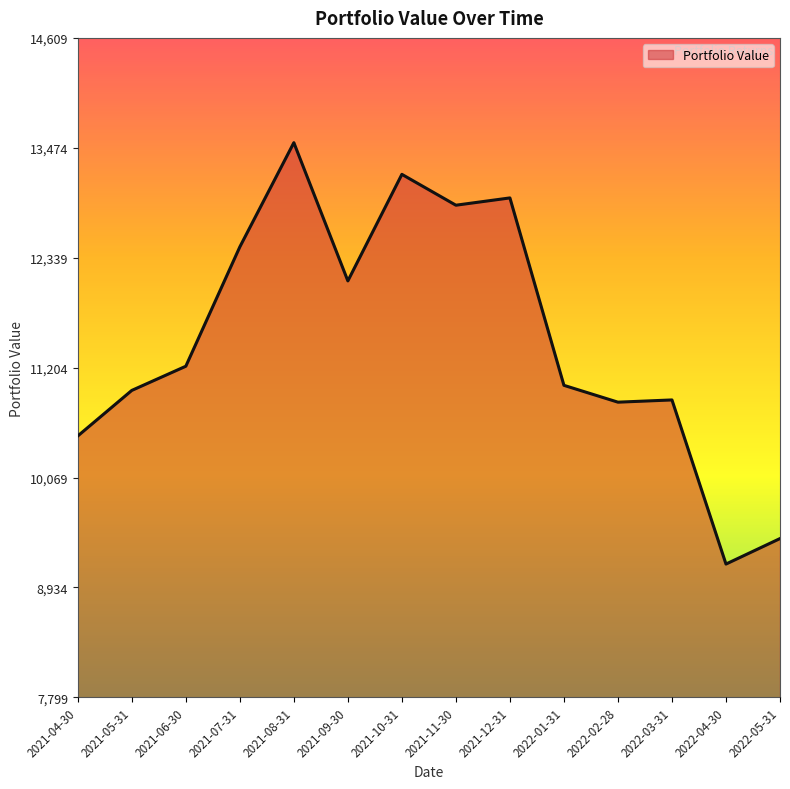

Is it true that the value at 2021-06-30 is 18471.1?

False